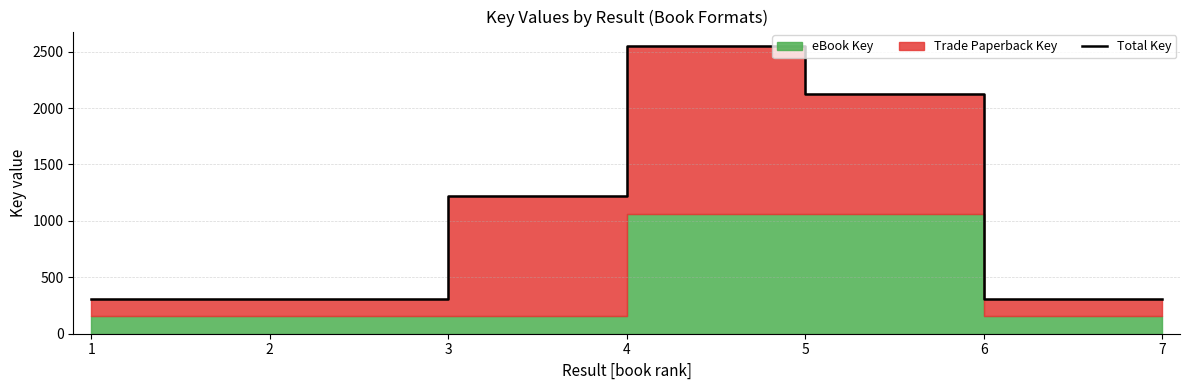

Does the chart have visible grid lines?

Yes